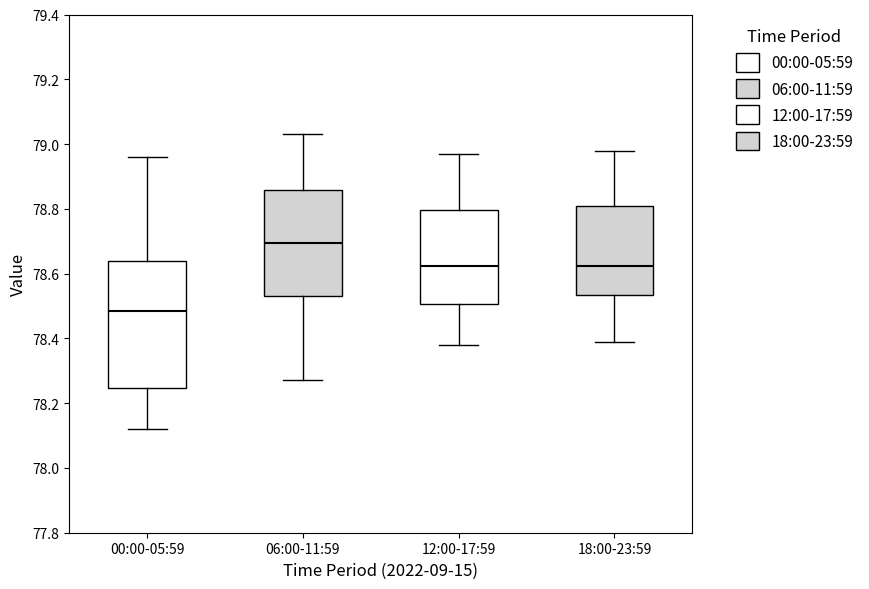

Which box's median line is the highest?

06:00-11:59